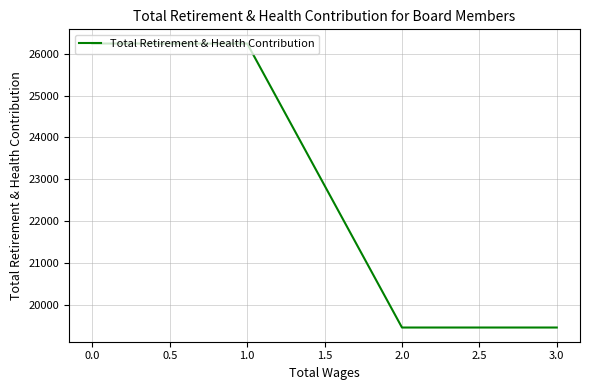

What is the difference between the values at 0.0 and 3.0?

6799